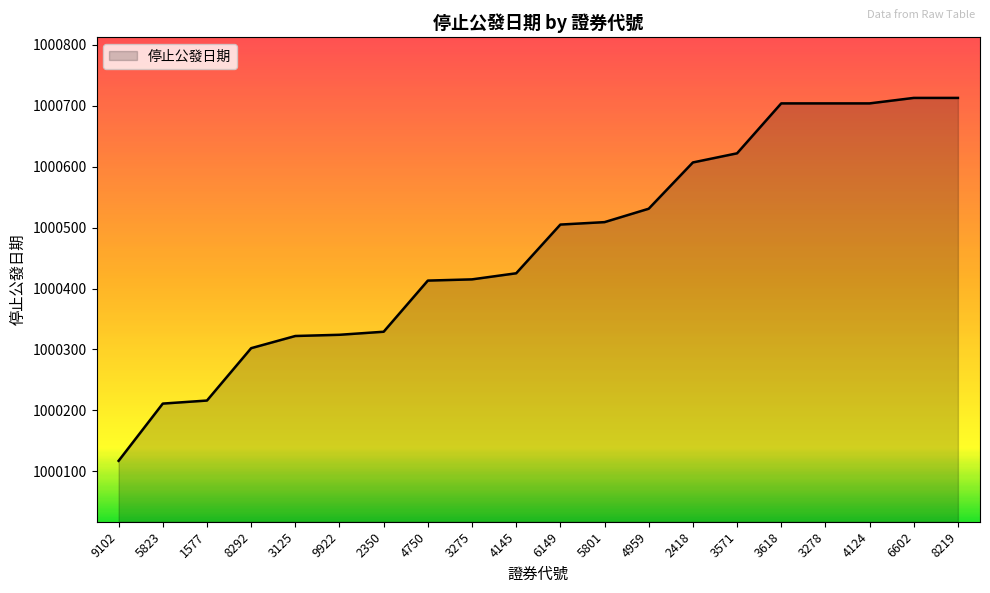

True or false: the data shows 1000622 at 3571.

True